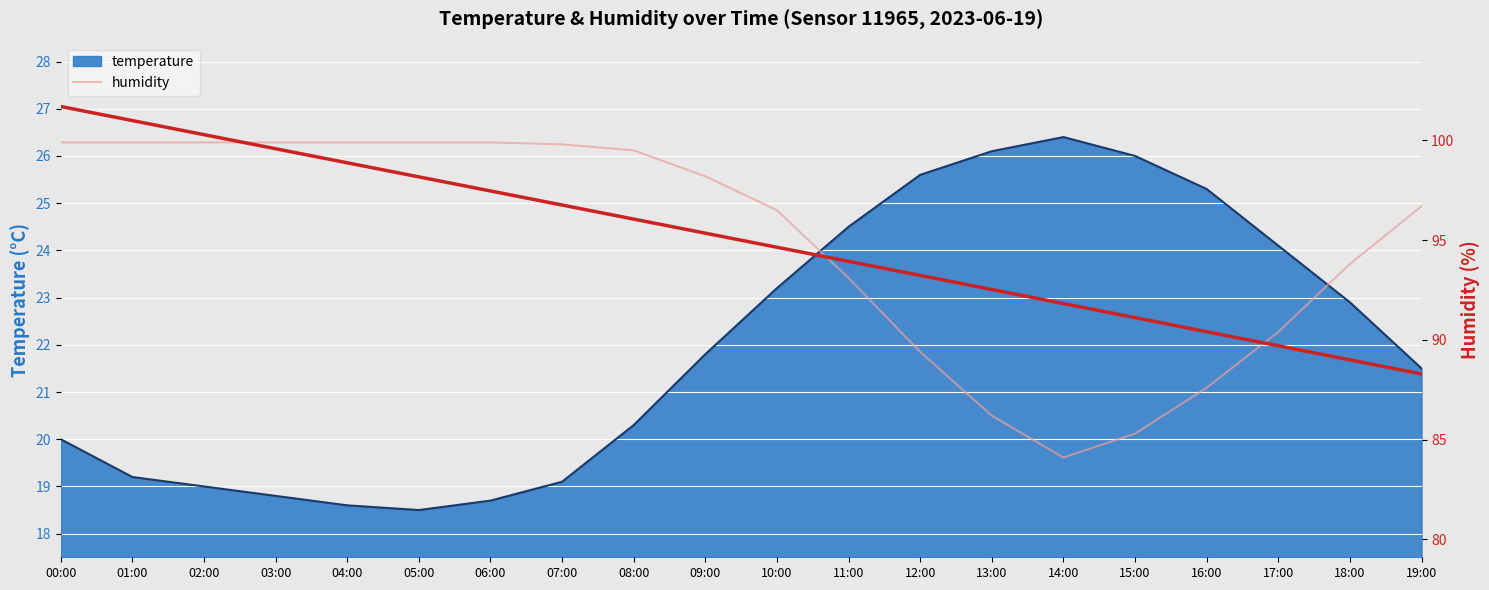

What is the label of the 15th point from the right?

05:00